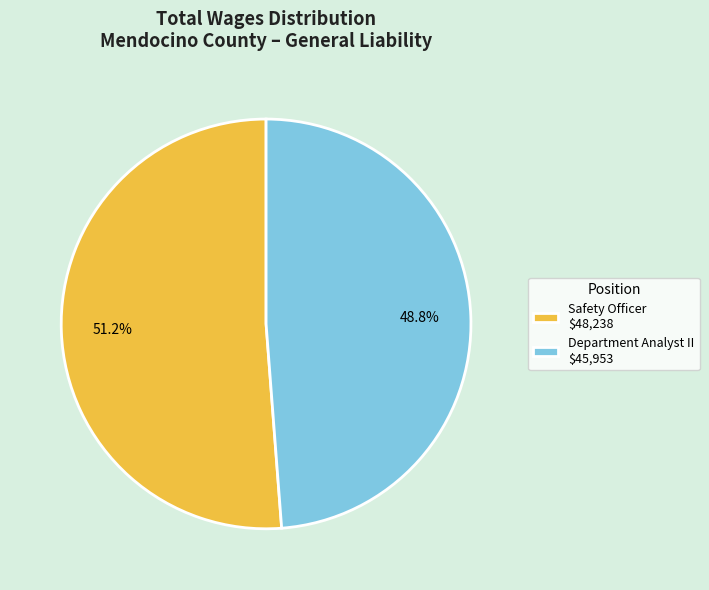

What is the total percentage of Department Analyst II and Safety Officer?

100.0%